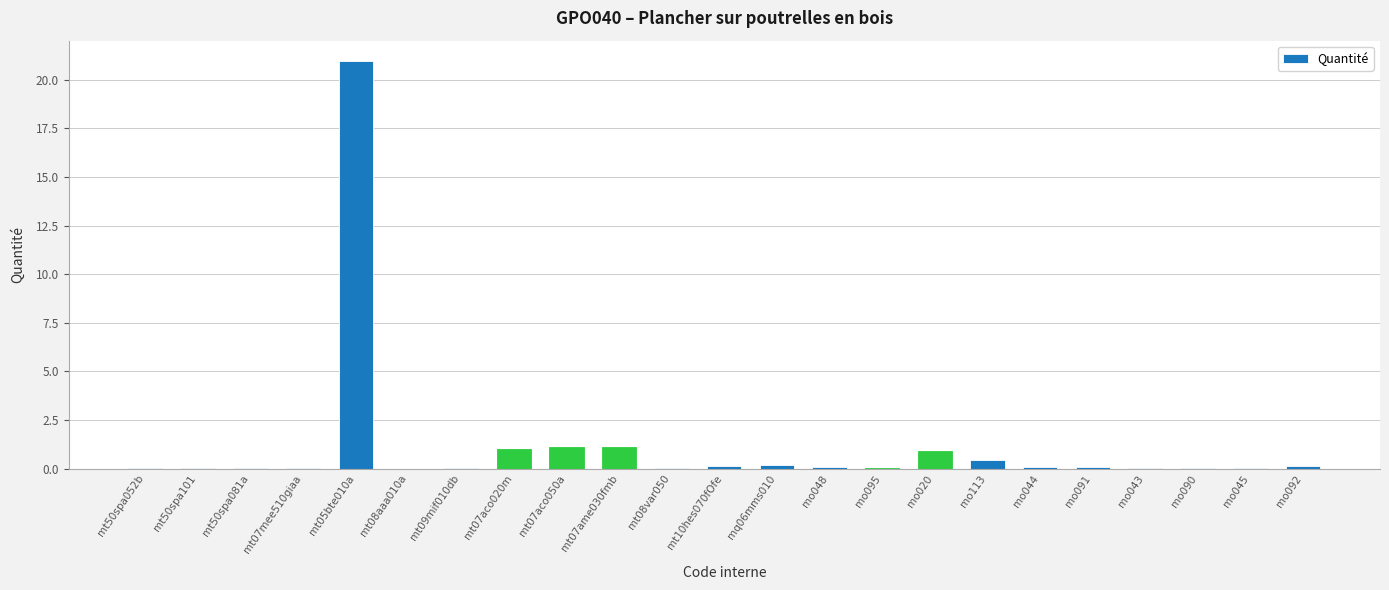

What is the sum of all values?

26.6